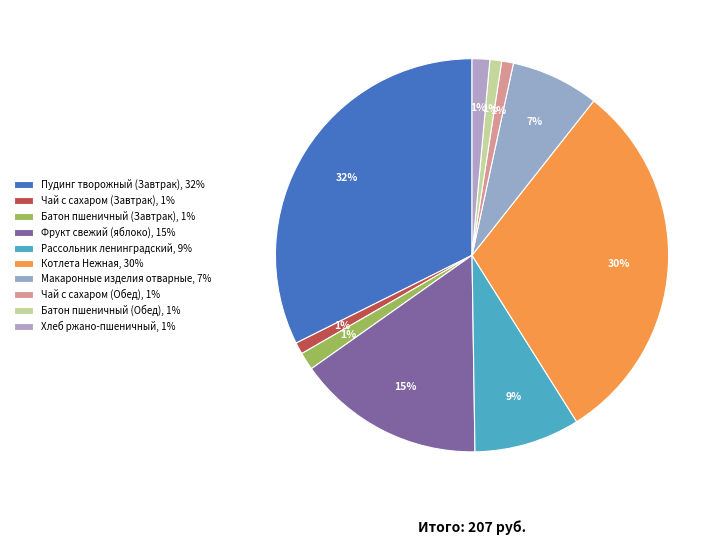

Does Котлета Нежная represent more than half of the total?

No